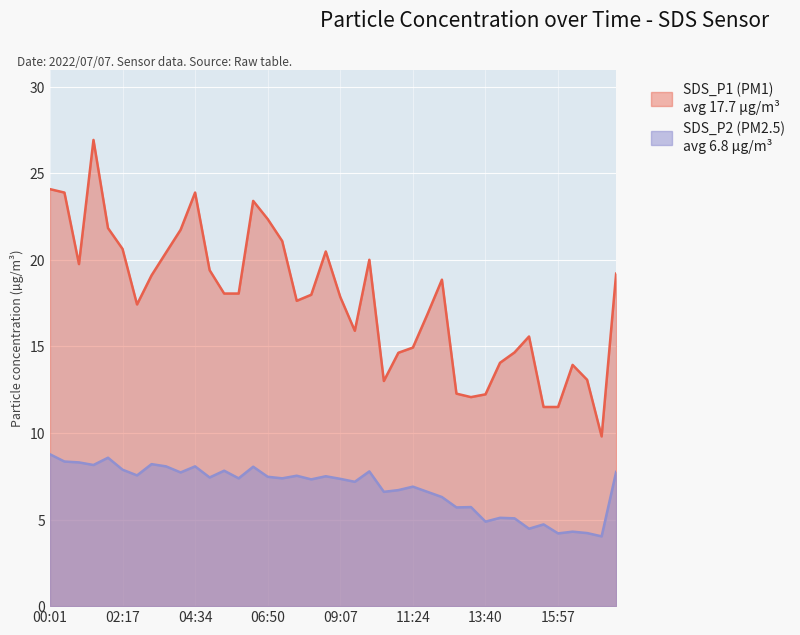

What are all the series names shown in the legend?

SDS_P1, SDS_P2